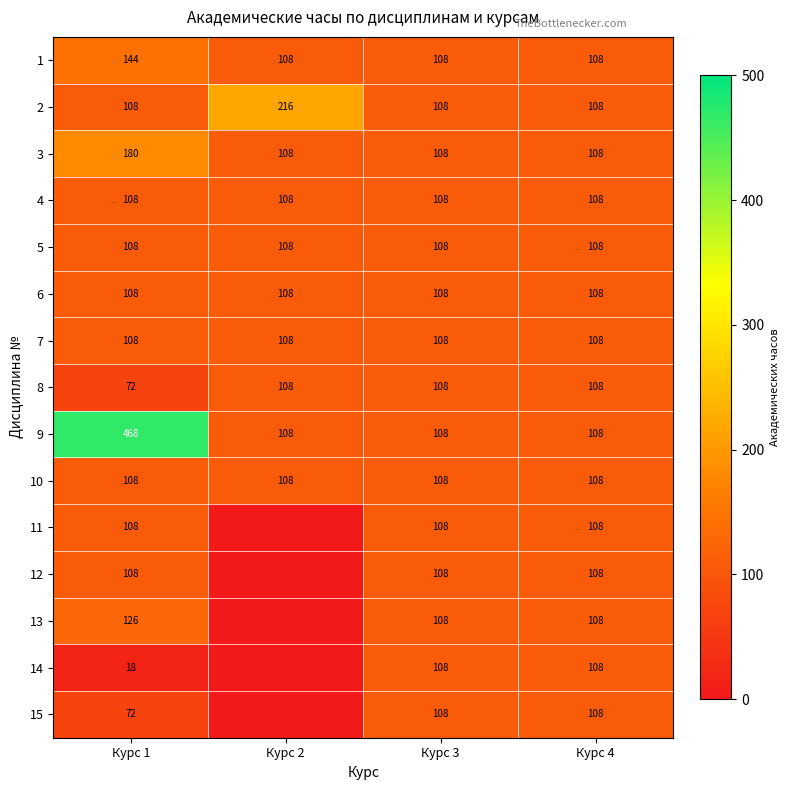

What is the maximum value shown in the chart?

468